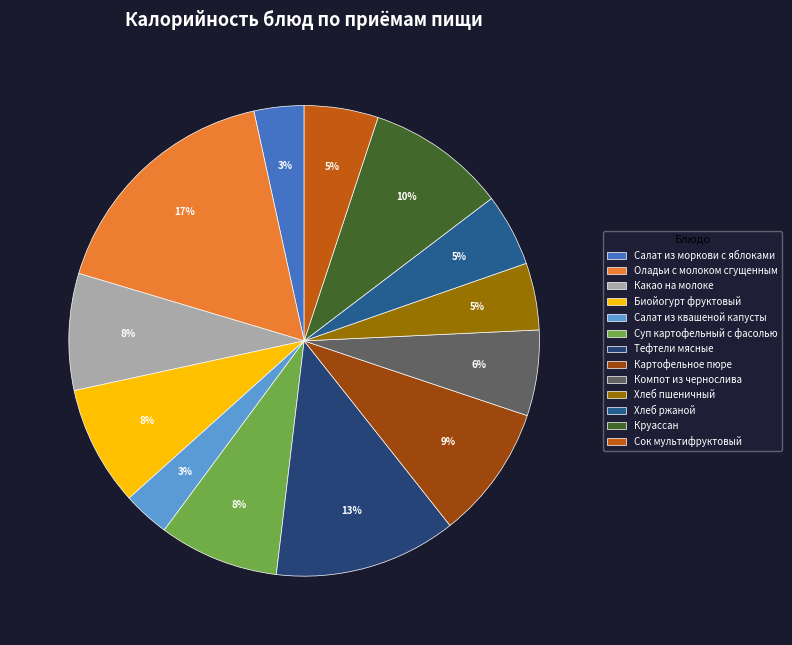

Is the sum of Салат из моркови с яблоками and Салат из квашеной капусты greater than half?

No